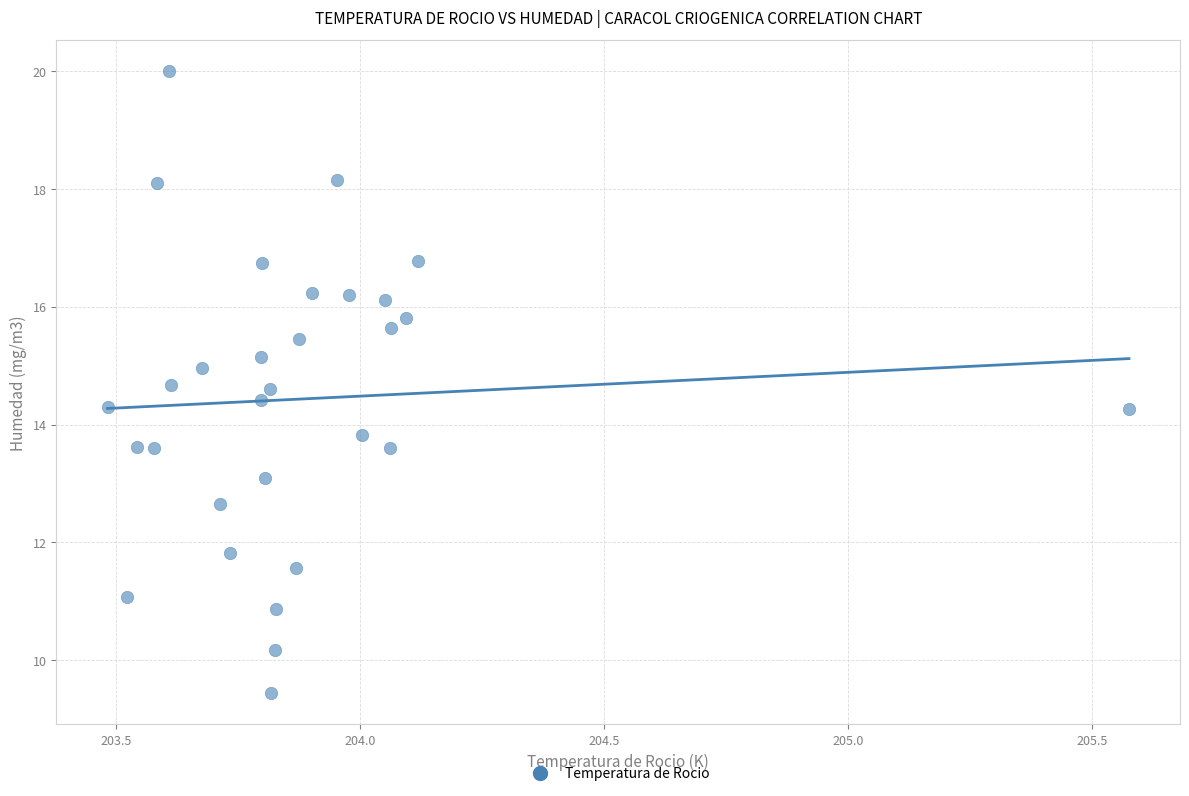

What is the range of Y values (max minus min)?

10.6